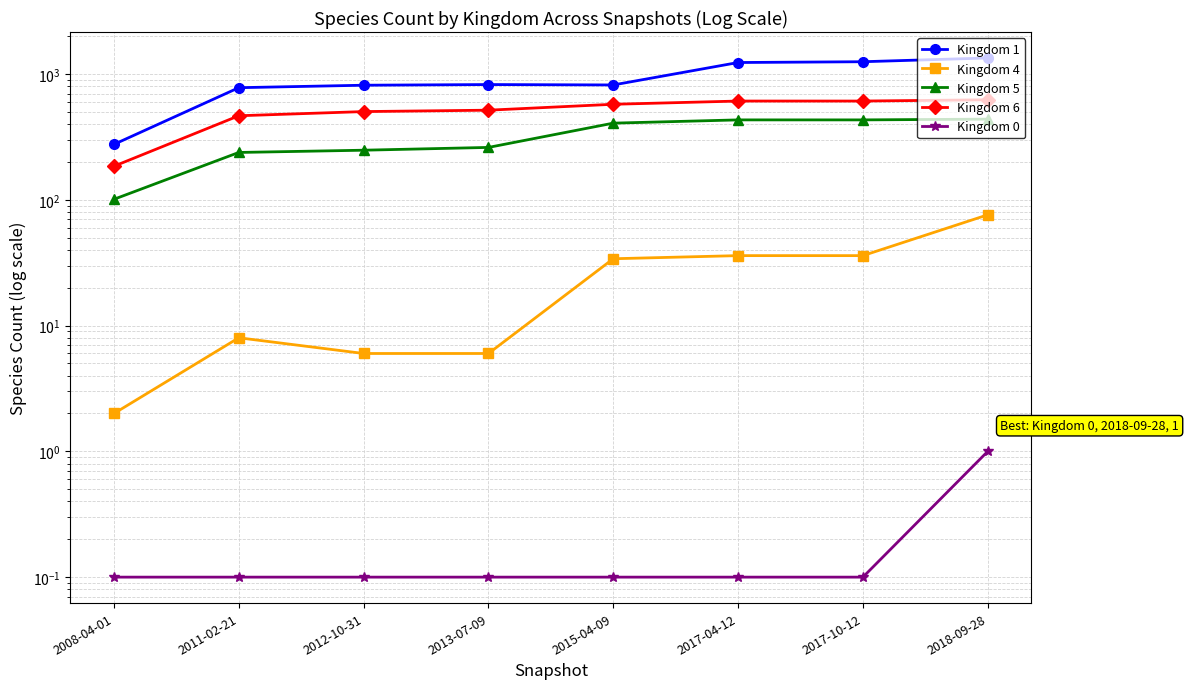

What is the label of the 3rd point from the right?

2017-04-12